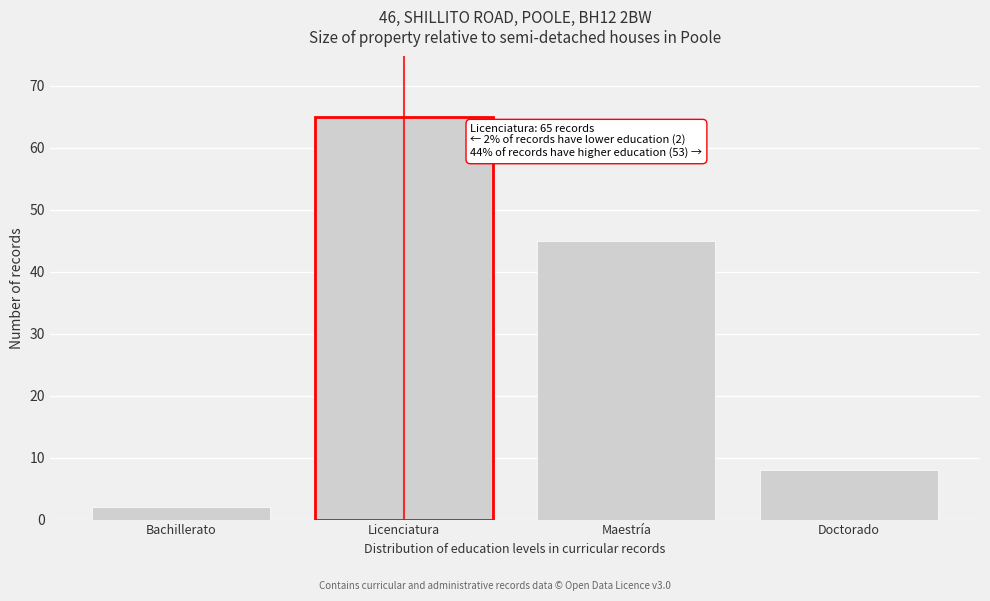

Reading left to right, what are all the values shown in this chart?

Bachillerato=2	Licenciatura=65	Maestría=45	Doctorado=8